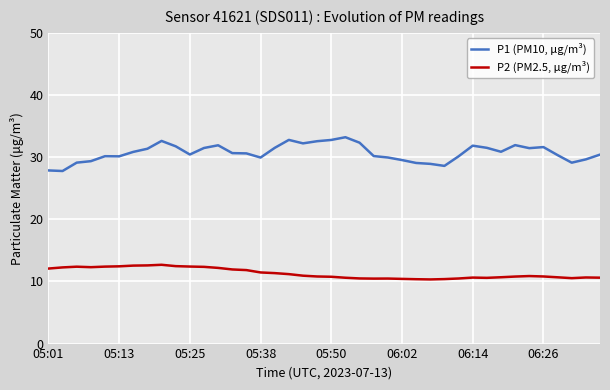

What is the maximum value for P1 (PM10, μg/m³)?

33.2